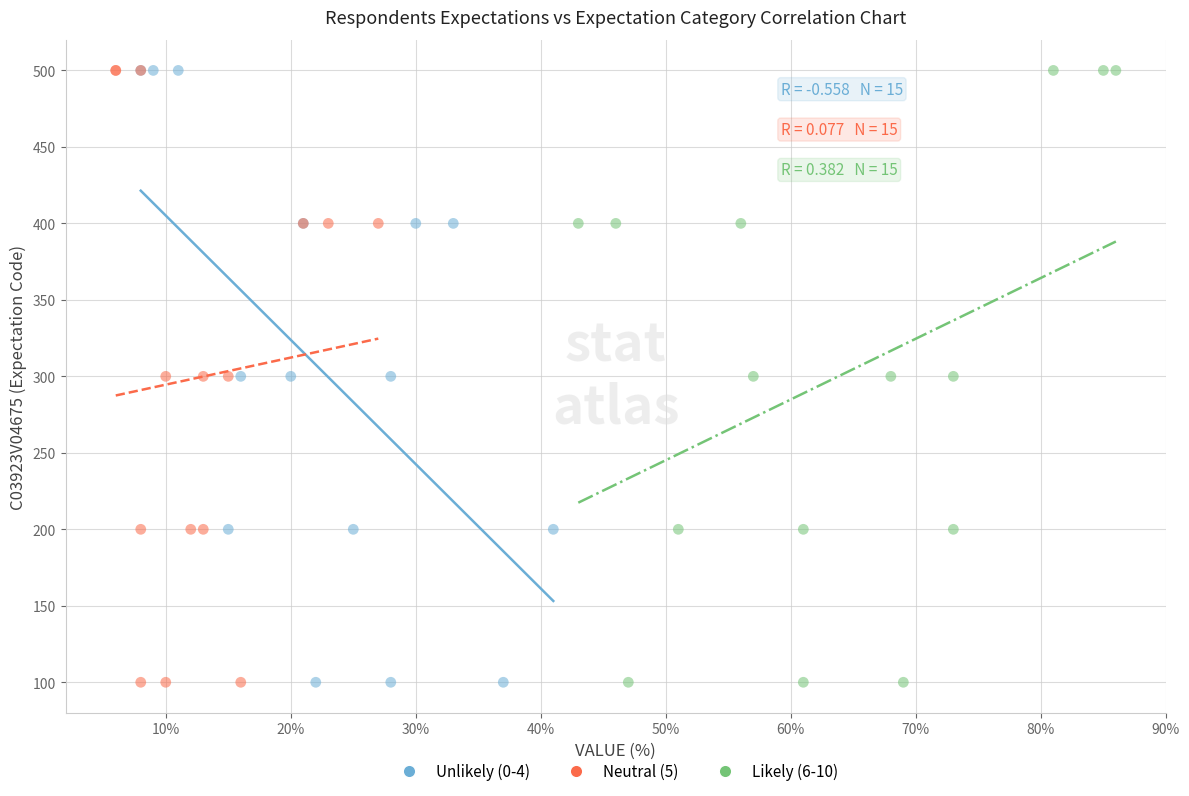

What are all the series names shown in the legend?

Unlikely (0-4), Neutral (5), Likely (6-10)